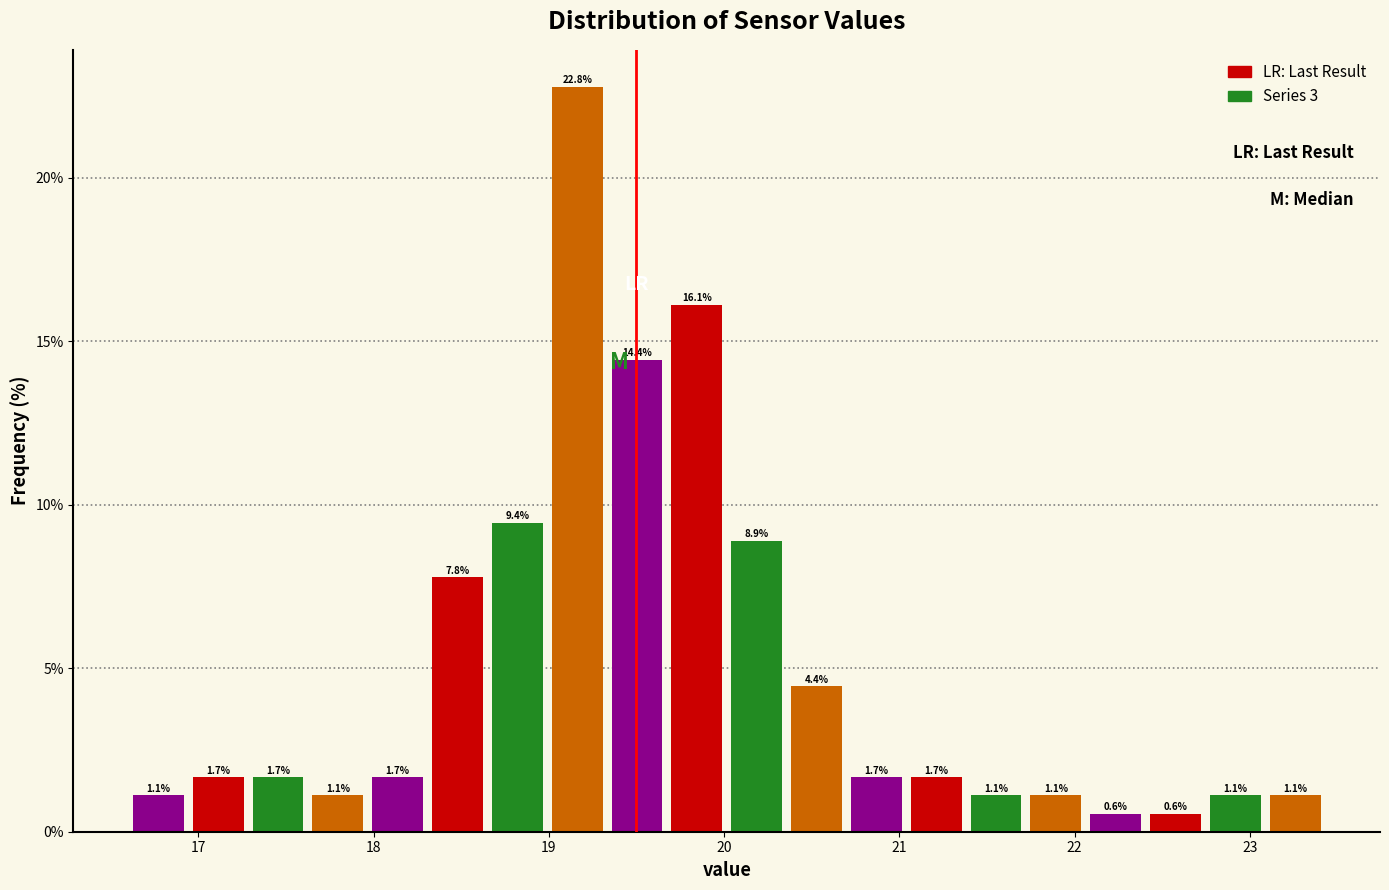

Around what value on the x-axis is the tallest bar? Give the approximate position of its centre, as read against the axis.

19.2